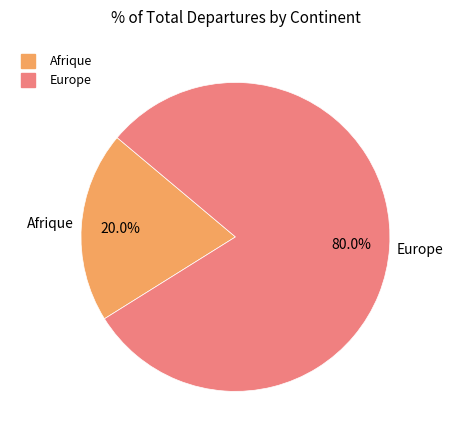

Is there a majority slice in this chart?

Yes